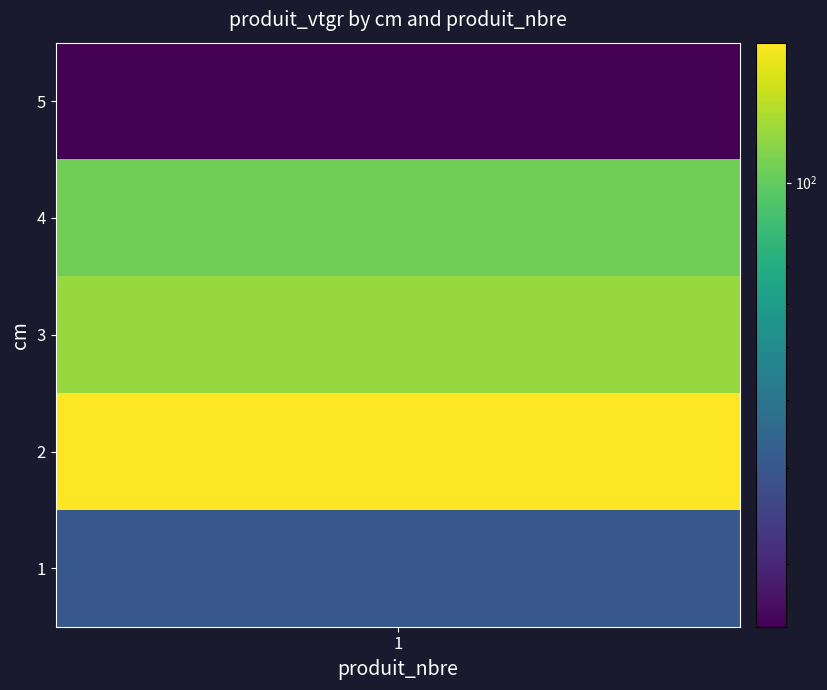

What is the greatest value displayed?

180.6